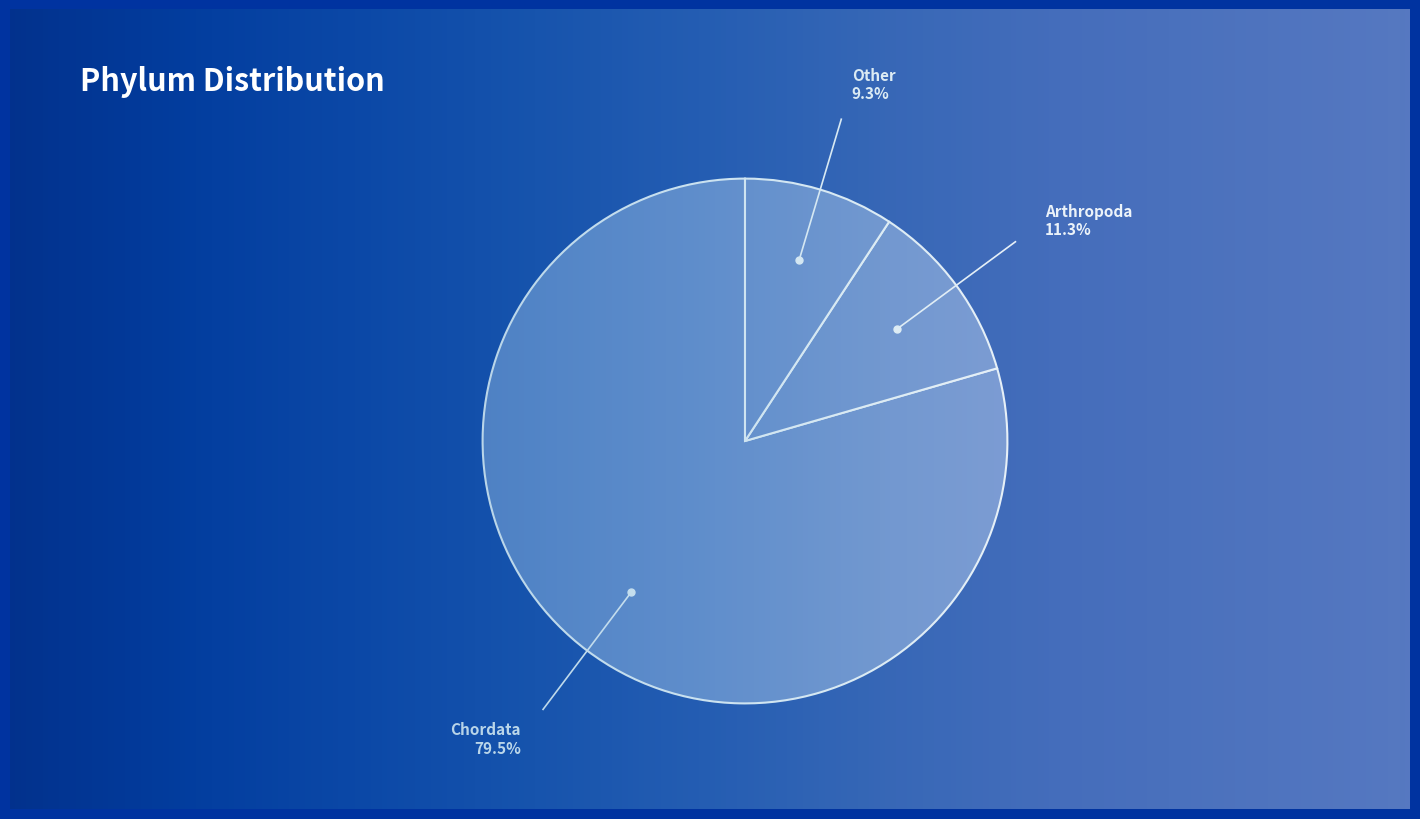

How many slices are in this pie chart?

3